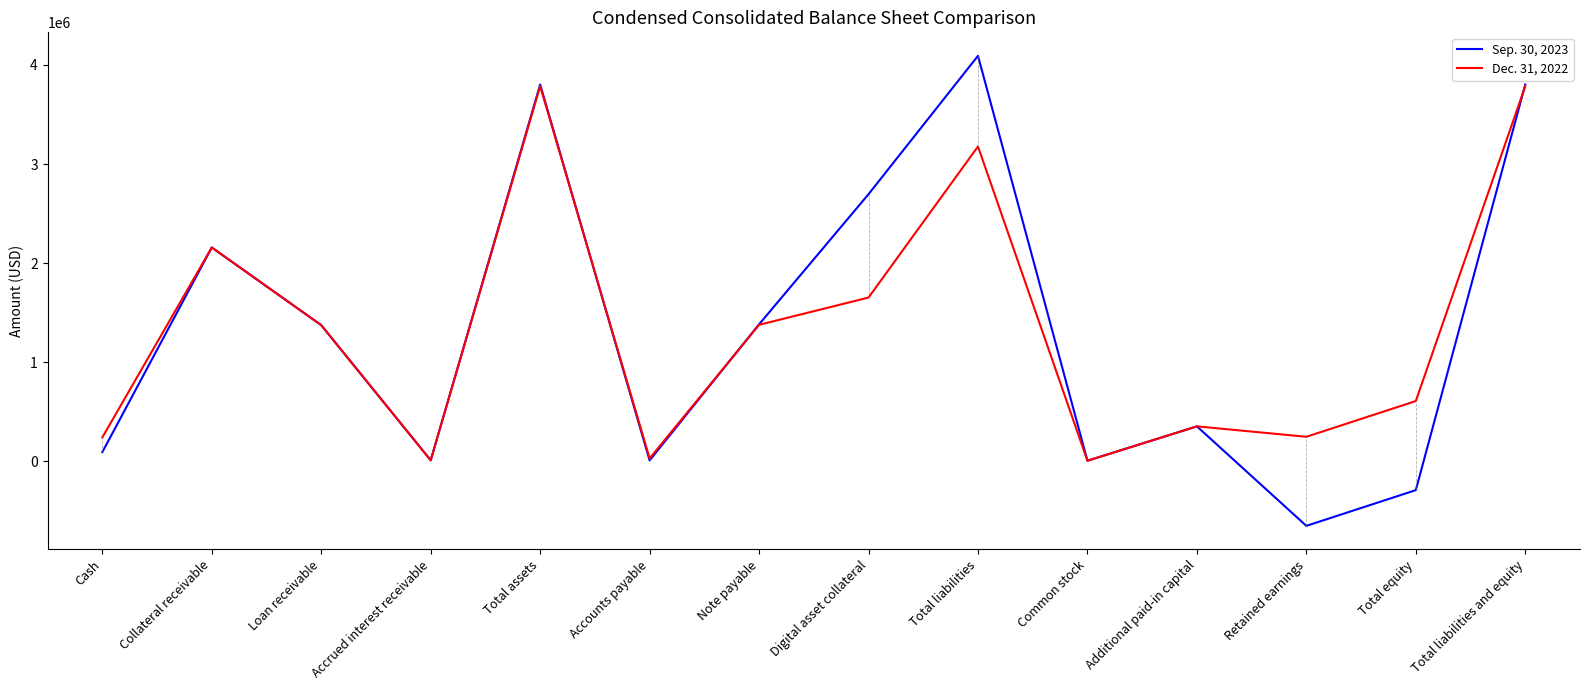

At Total assets, list the series in order from largest to smallest.

Sep. 30, 2023, Dec. 31, 2022